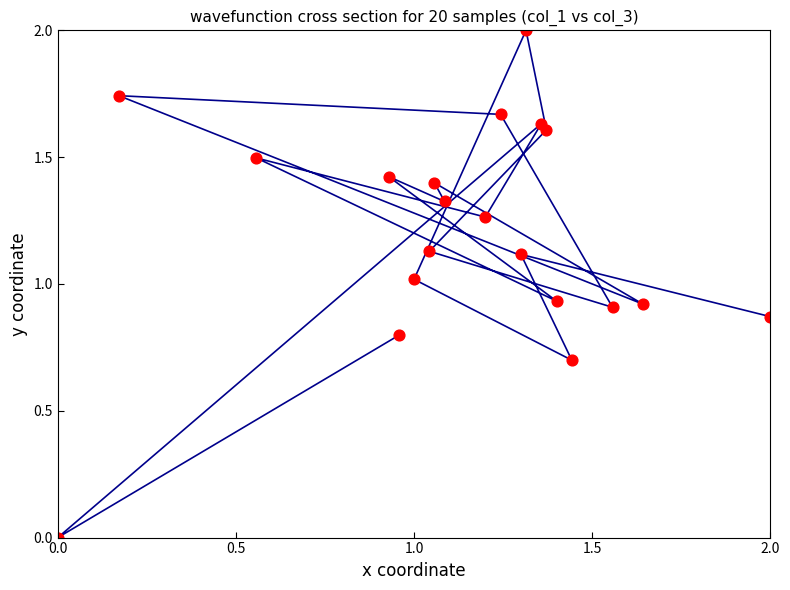

What is the range of X values (max minus min)?

2.0